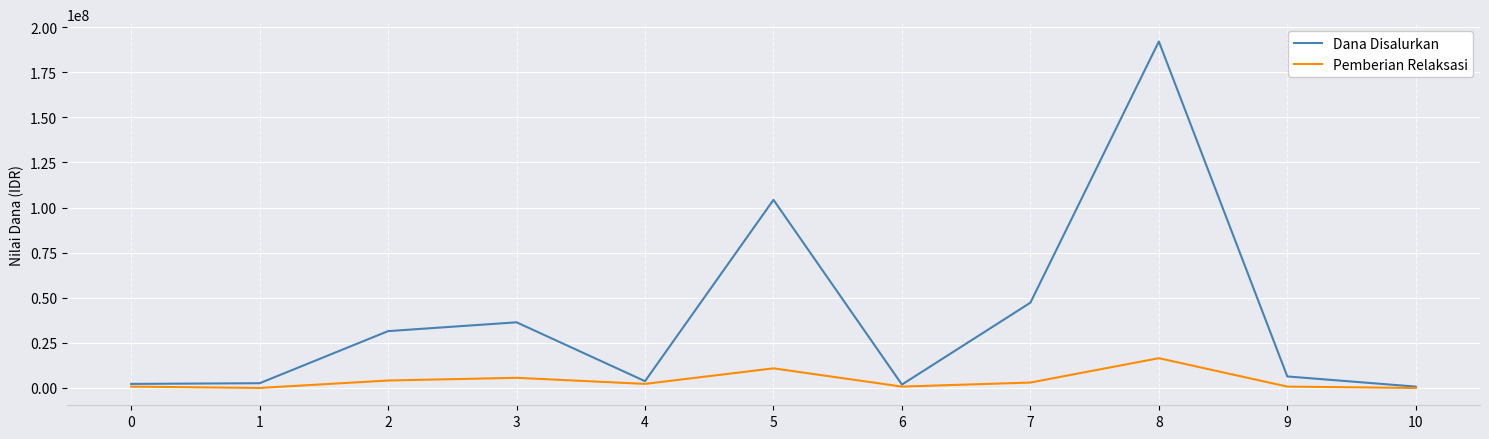

What is the sum of the Dana Disalurkan values at 5 and 8?

296250000